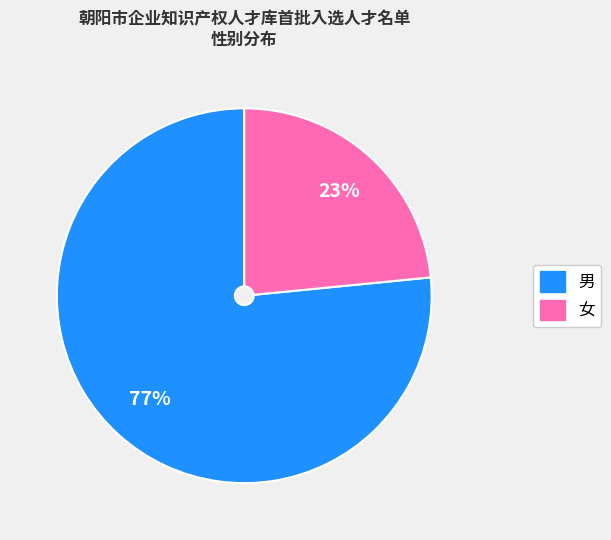

What is the ratio of the value at 女 to the value at 男?

0.3